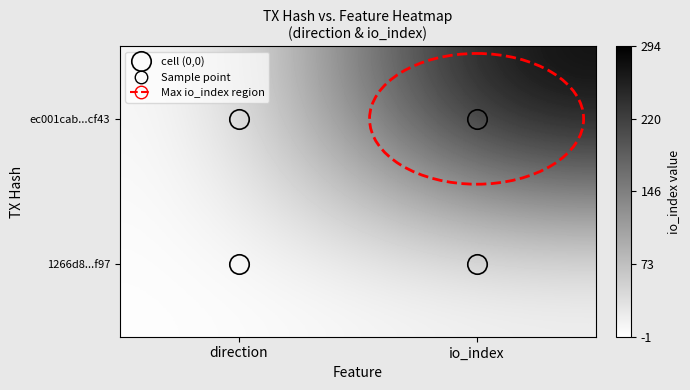

Rank the series by their maximum value, from highest to lowest.

ec001cab...cf43, 1266d8...f97